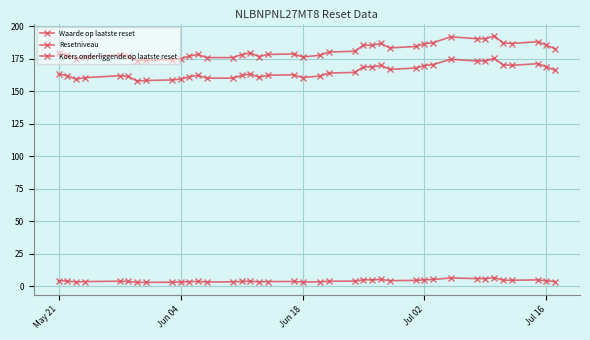

Does the chart have visible grid lines?

Yes